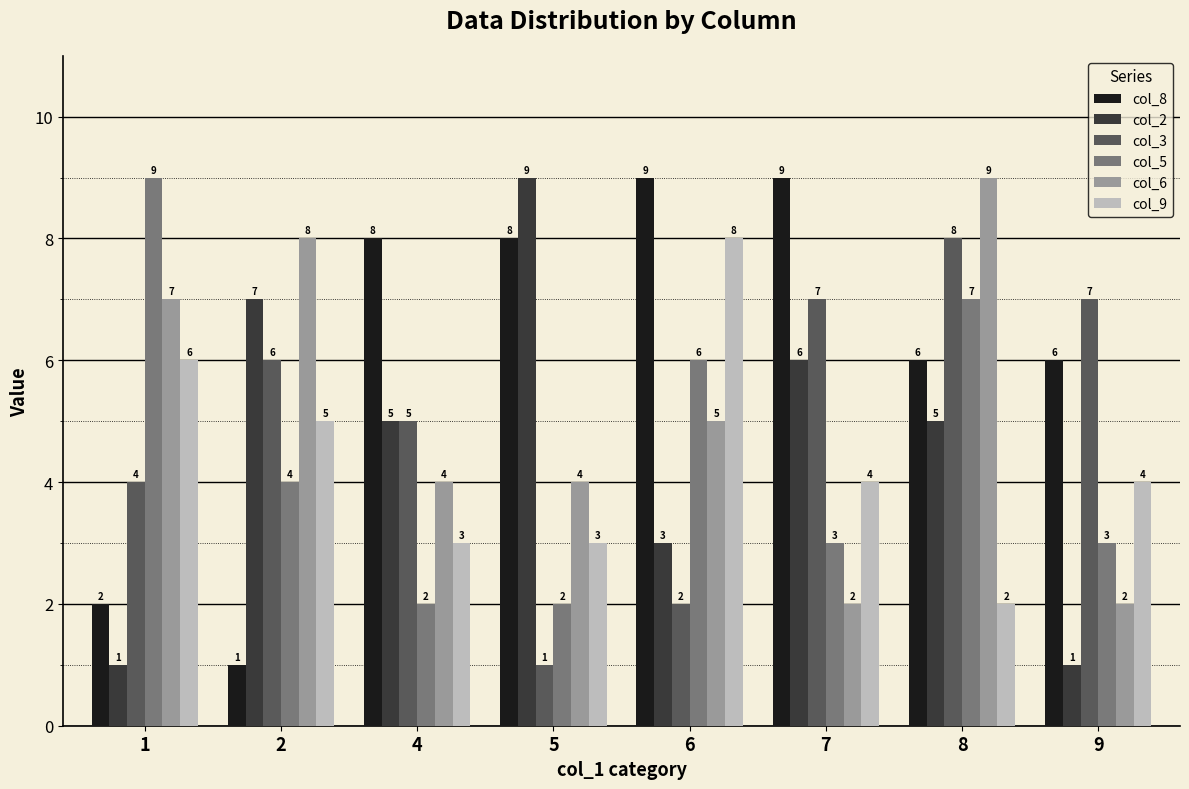

How many data points in col_2 are less than 5?

3